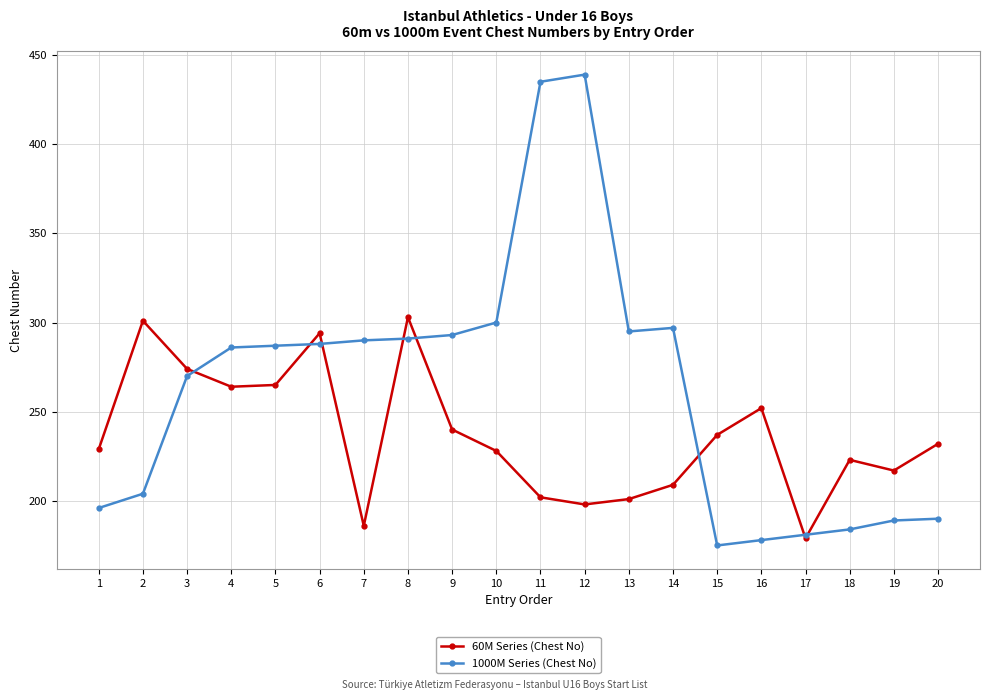

Is it true that 60M Series (Chest No) equals 252 at 16?

True